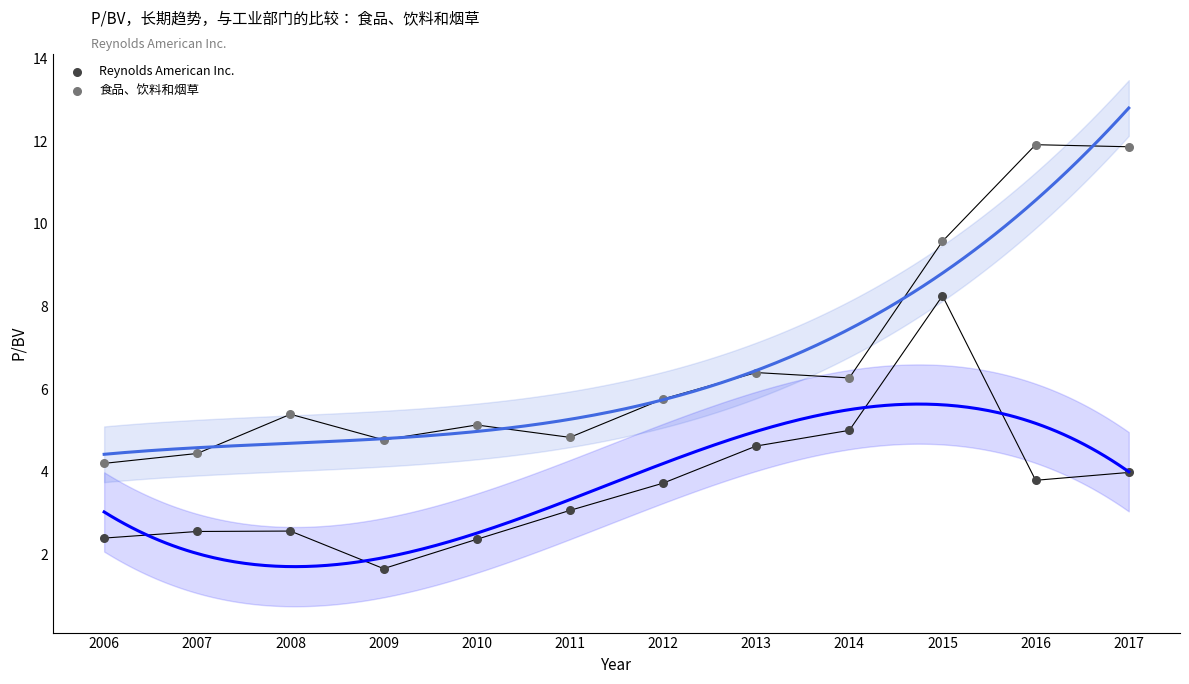

Which series contains the lowest Y value?

Reynolds American Inc.